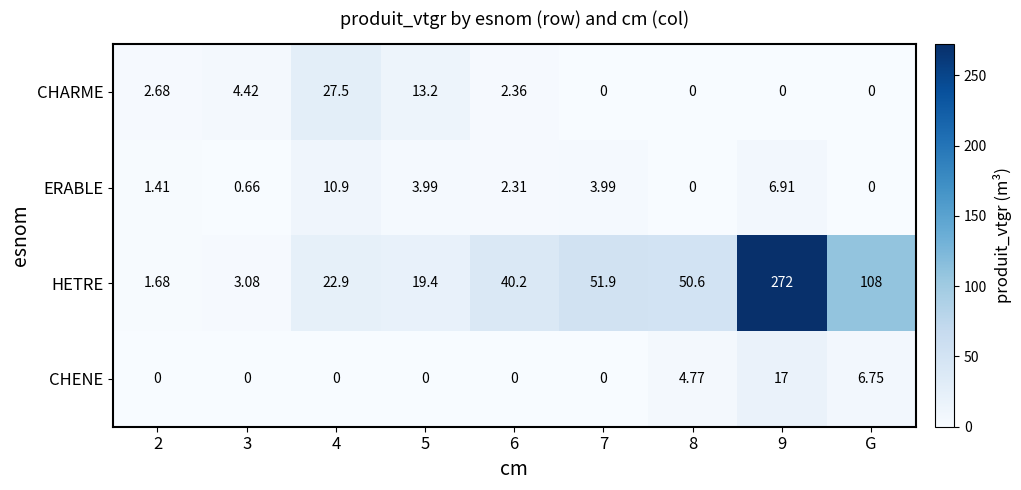

Which series has the largest total across all categories?

HETRE